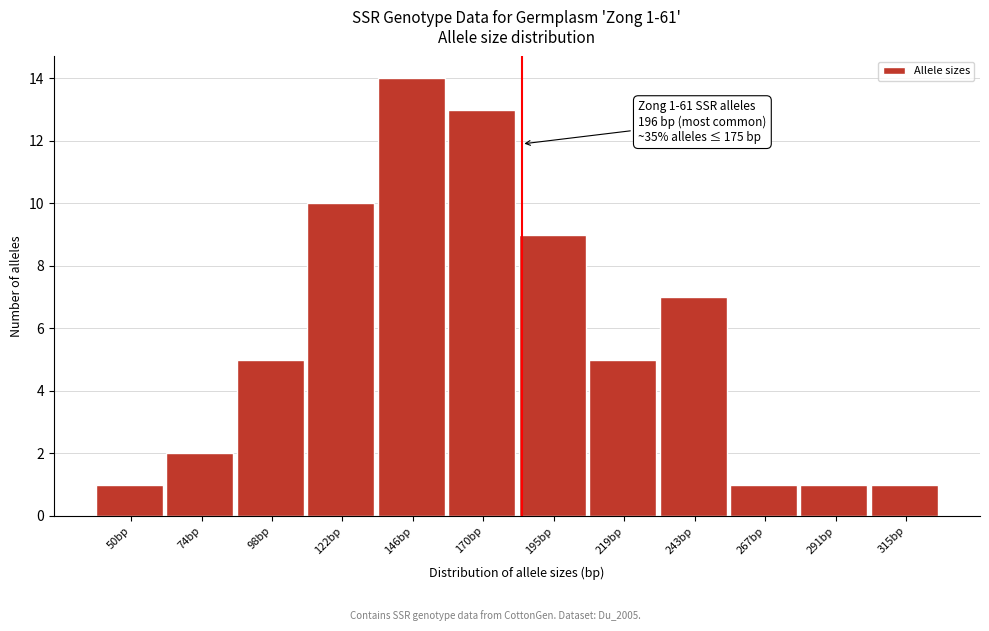

Reading left to right, list all the values displayed in this chart.

50bp=1	74bp=2	98bp=5	122bp=10	146bp=14	170bp=13	195bp=9	219bp=5	243bp=7	267bp=1	291bp=1	315bp=1